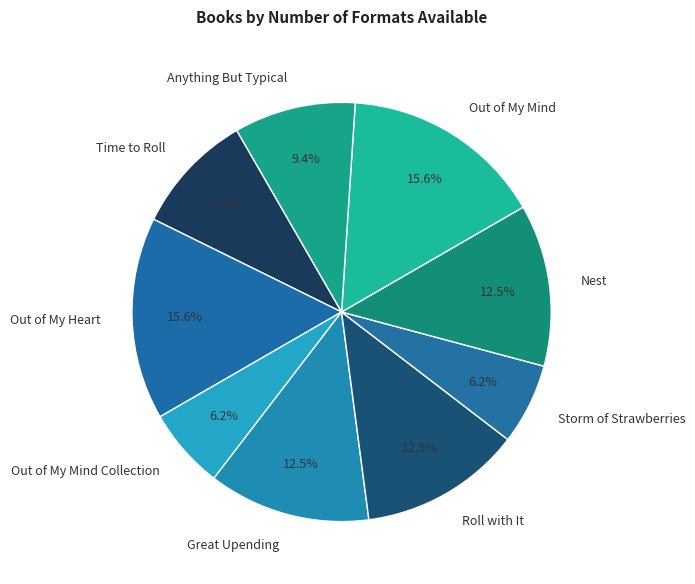

To the nearest percent, what percentage of the pie is Out of My Mind?

16%